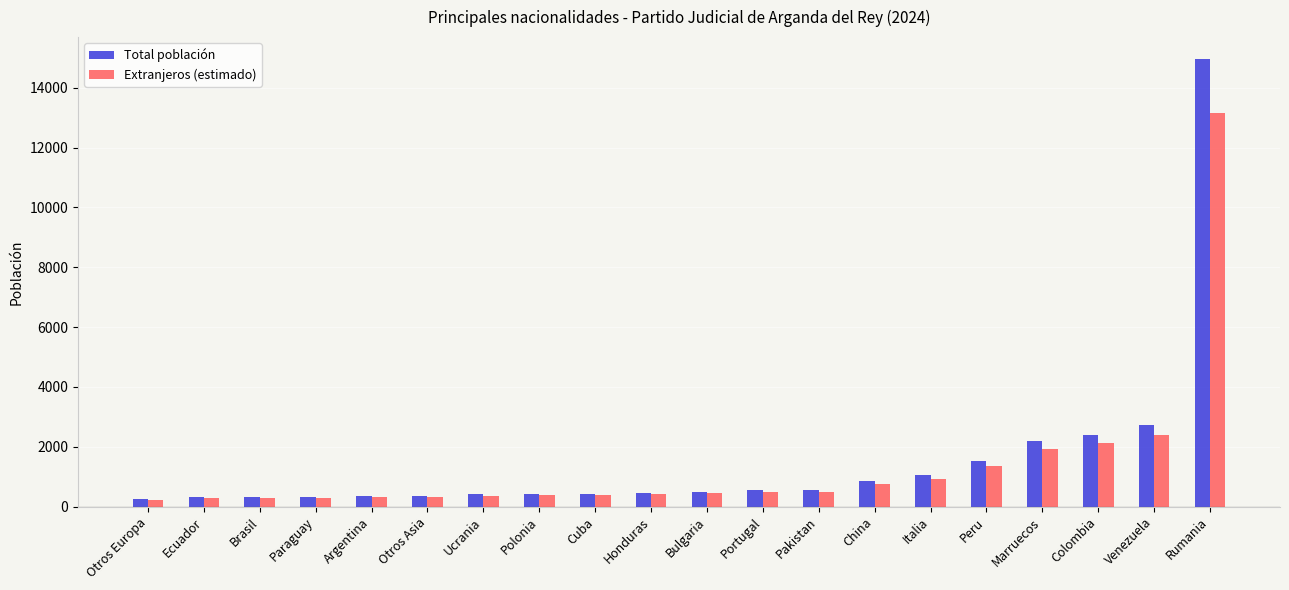

Rank the series by their average value, from lowest to highest.

Extranjeros (estimado), Total población